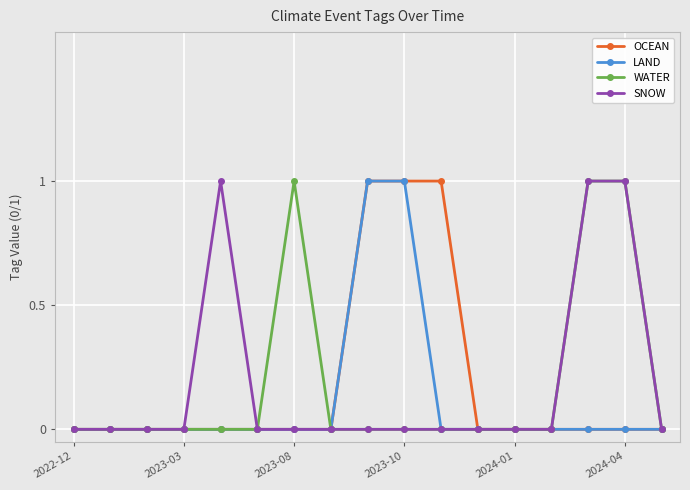

At which category is the sum across all series the highest?

8